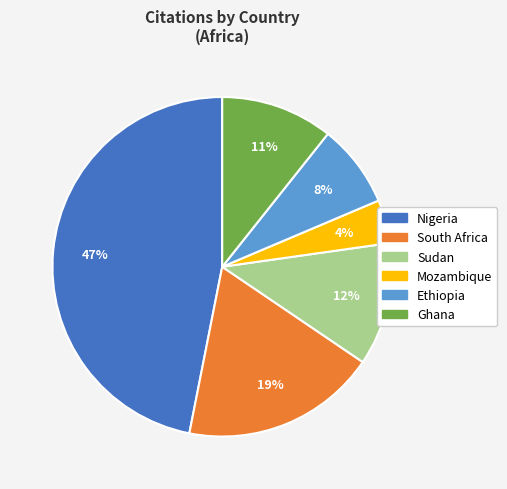

To the nearest percent, what is the difference between the largest and smallest slice percentages?

43%